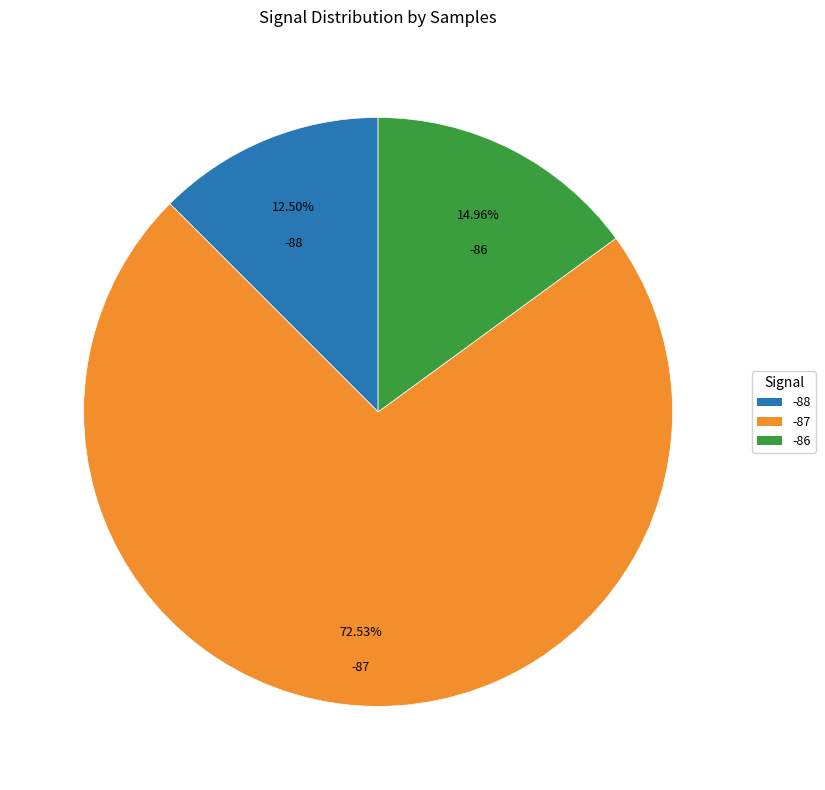

Is there a majority slice in this chart?

Yes